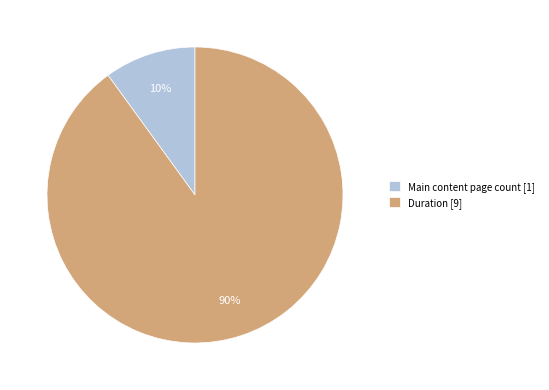

How many slices are in this pie chart?

2